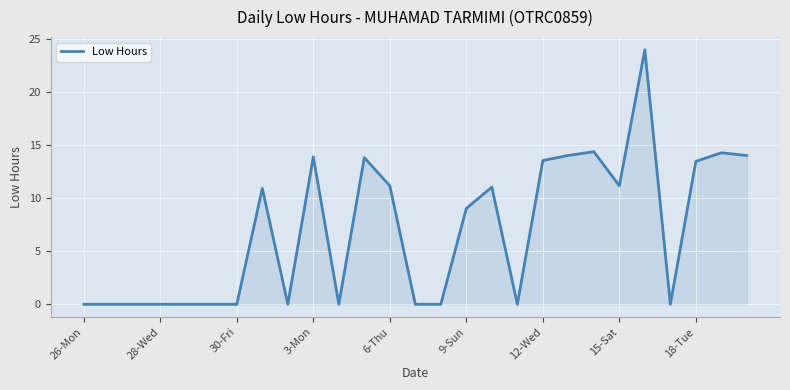

How many lines are shown in the chart?

1